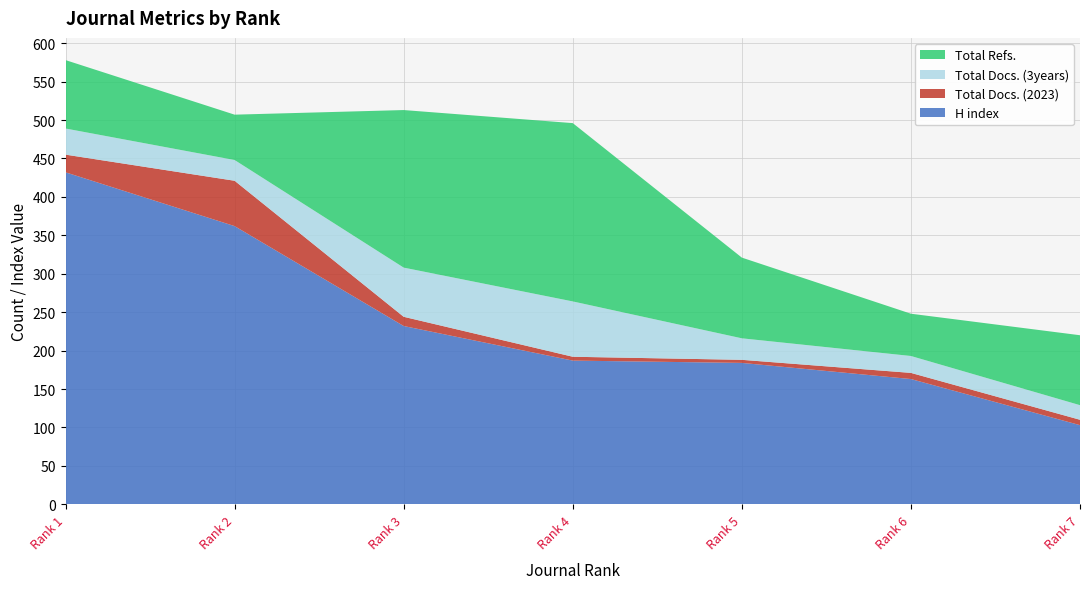

Reading left to right, what are all the values shown in this chart?

H index: 432	362	232	187	184	163	103
Total Docs. (2023): 23	59	12	5	4	8	7
Total Docs. (3years): 34	27	64	72	28	22	19
Total Refs.: 89	59	205	232	105	55	91